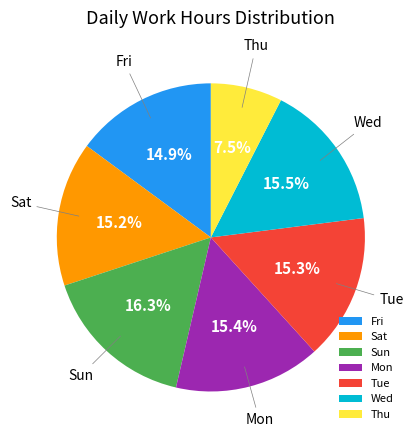

Approximately how many times larger is the value at Tue compared to Sat?

1.0